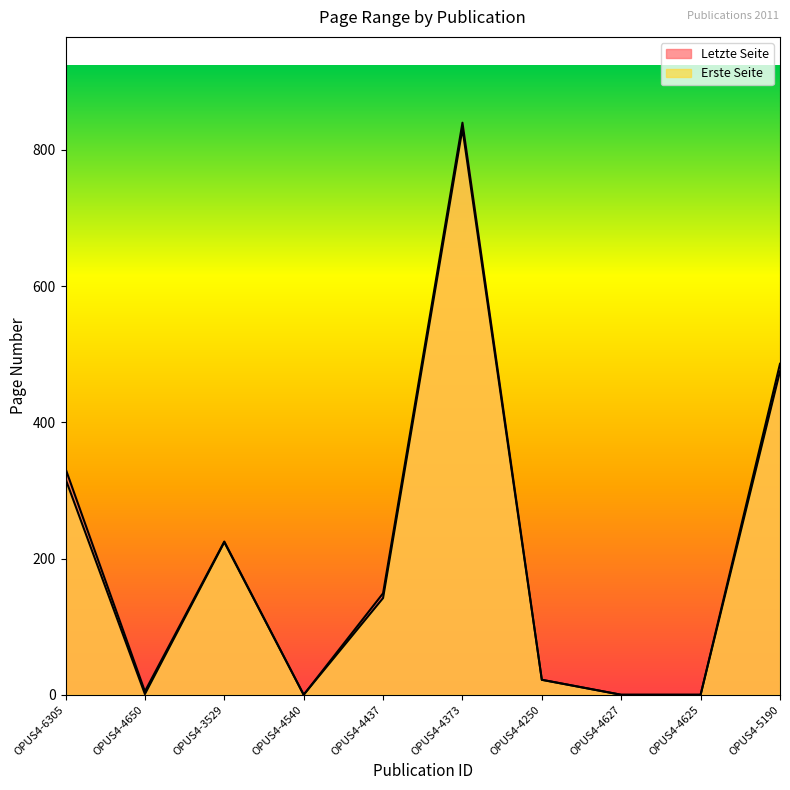

How many data points in Letzte Seite are above 149?

4